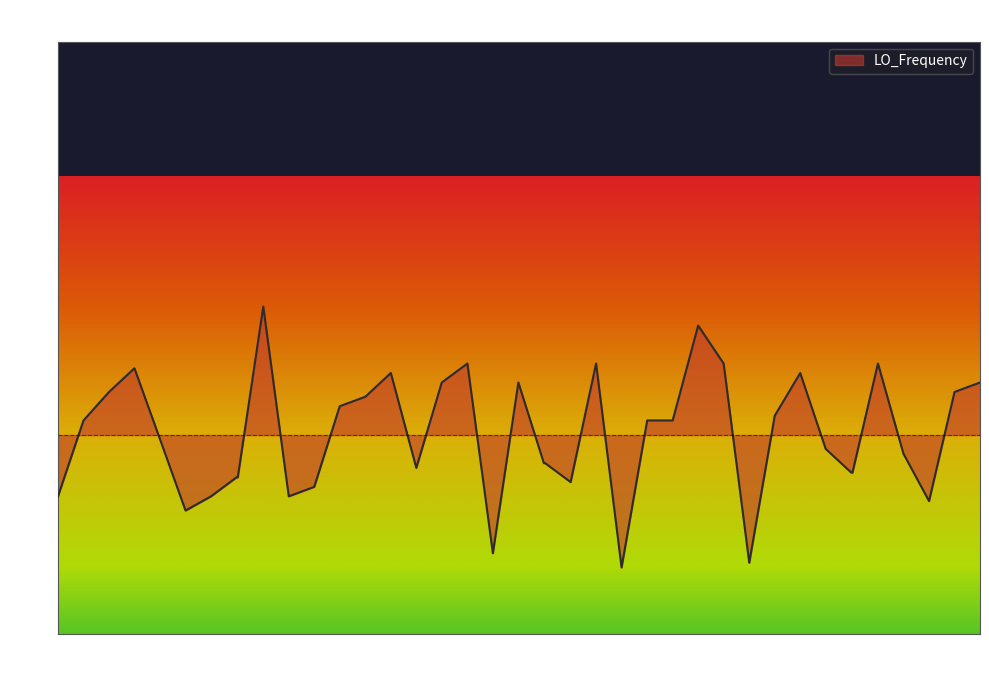

What is the greatest value displayed?

2.7